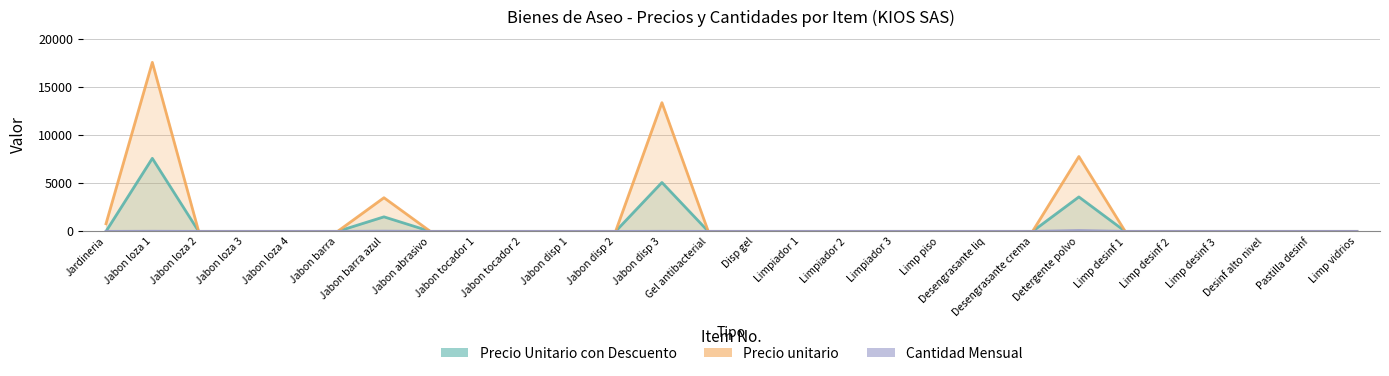

Reading left to right, list all the values displayed in this chart.

Precio Unitario con Descuento: 0.0	7585.9	0.0	0.0	0.0	0.0	1508.3	0.0	0.0	0.0	0.0	0.0	5079.7	0.0	0.0	0.0	0.0	0.0	0.0	0.0	0.0	3577.3	0.0	0.0	0.0	0.0	0.0	0.0
Precio unitario: 792.0	17556.0	0.0	0.0	0.0	0.0	3495.0	0.0	0.0	0.0	0.0	0.0	13371.0	0.0	0.0	0.0	0.0	0.0	0.0	0.0	0.0	7776.0	0.0	0.0	0.0	0.0	0.0	0.0
Cantidad Mensual: 0.0	12.0	0.0	0.0	0.0	0.0	23.0	0.0	0.0	0.0	0.0	0.0	8.0	0.0	0.0	0.0	0.0	0.0	0.0	0.0	0.0	84.0	0.0	0.0	0.0	0.0	0.0	0.0